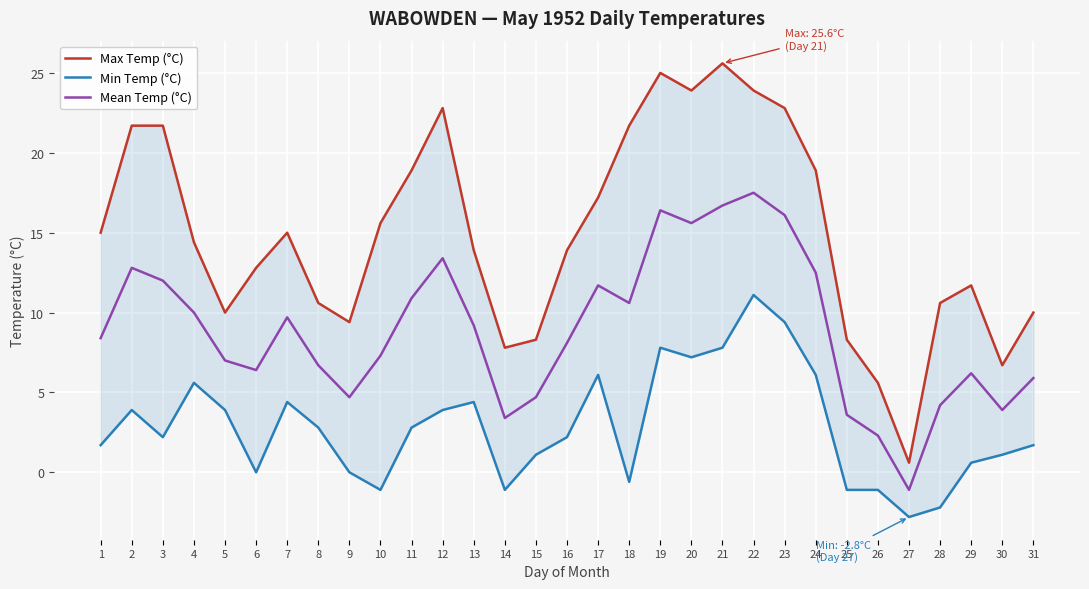

True or false: Max Temp (°C) and Mean Temp (°C) intersect in this chart.

False